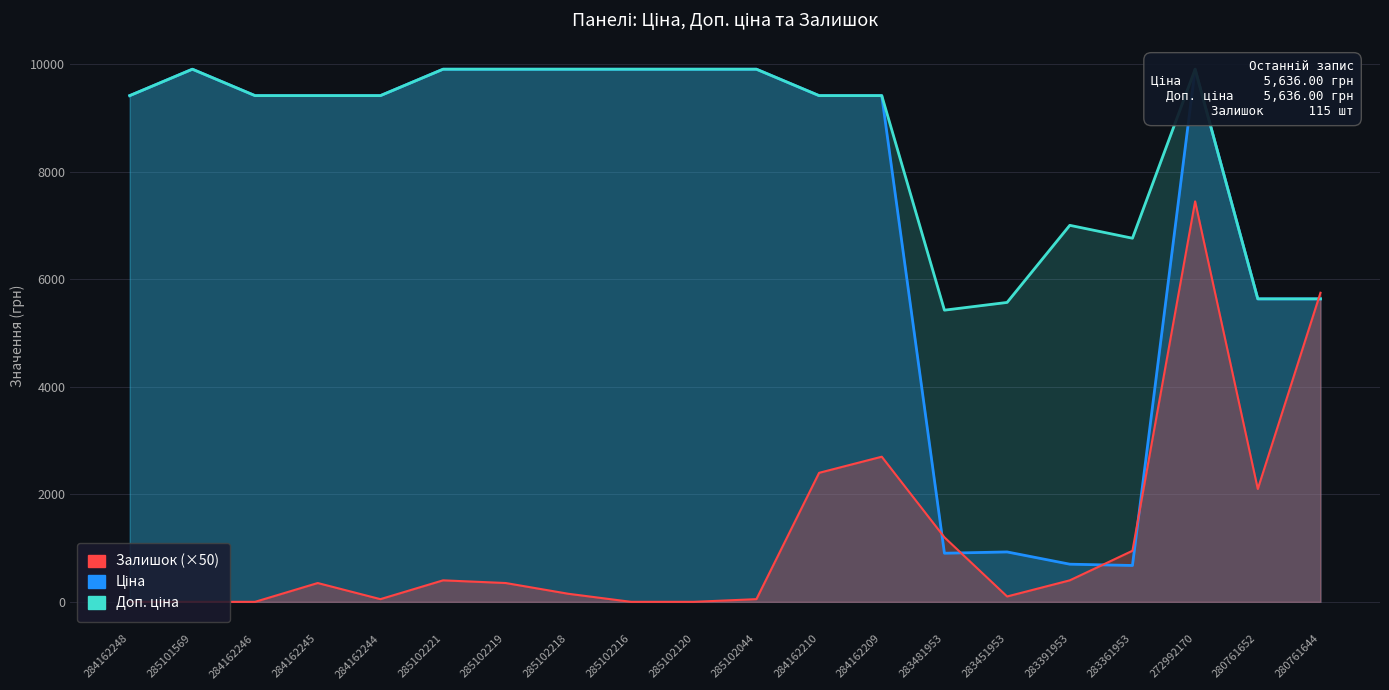

What is the maximum value for Доп. ціна?

9908.5